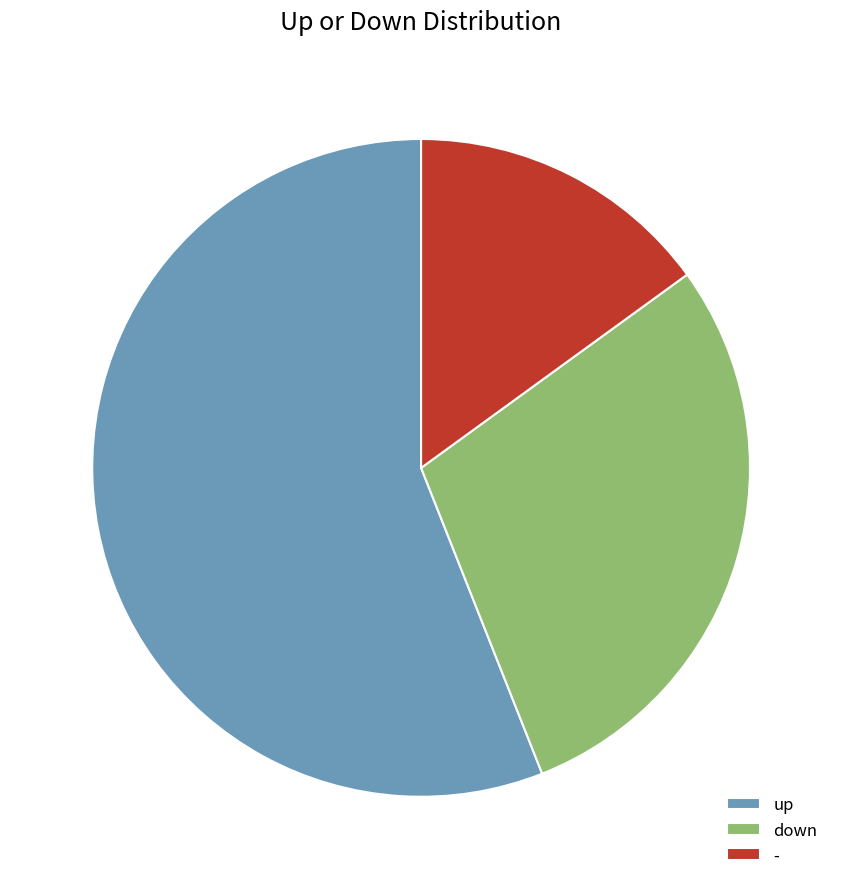

True or false: down accounts for 29% of the total.

True